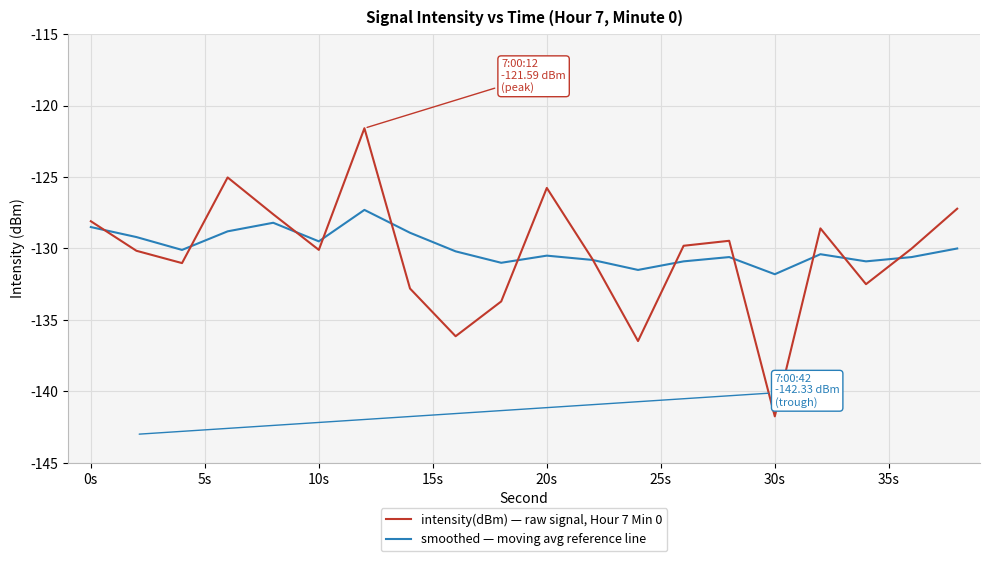

True or false: smoothed — moving avg reference line and intensity(dBm) — raw signal, Hour 7 Min 0 cross at least once.

True